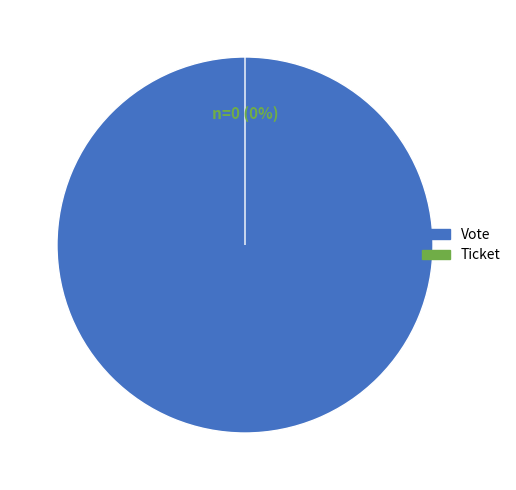

What percentage is the Vote slice, to the nearest percent?

100%